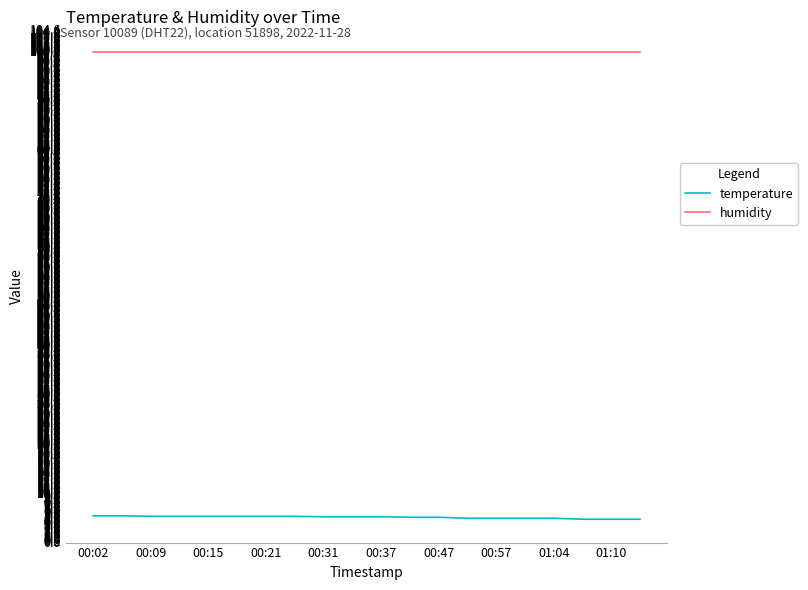

Which series has the largest total across all categories?

humidity